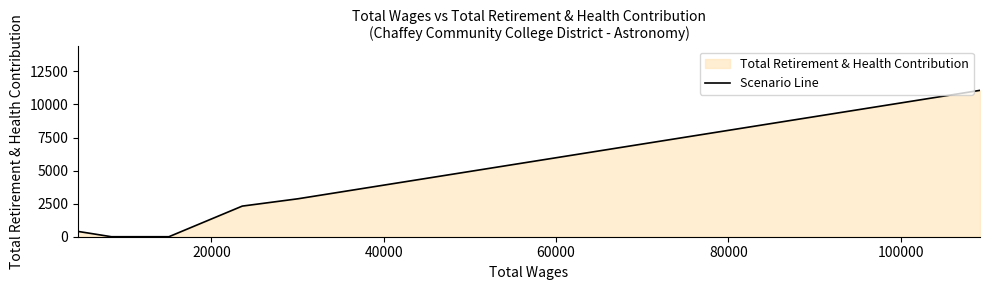

True or false: there are more than 1 points higher than both neighbors.

False